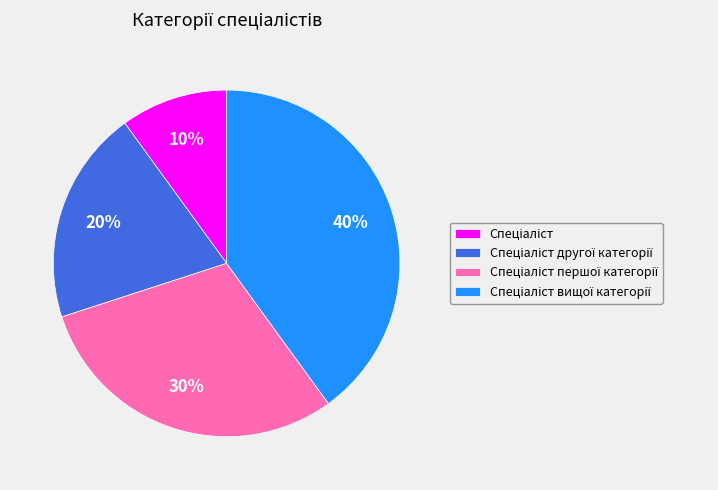

Does any single category account for the majority?

No